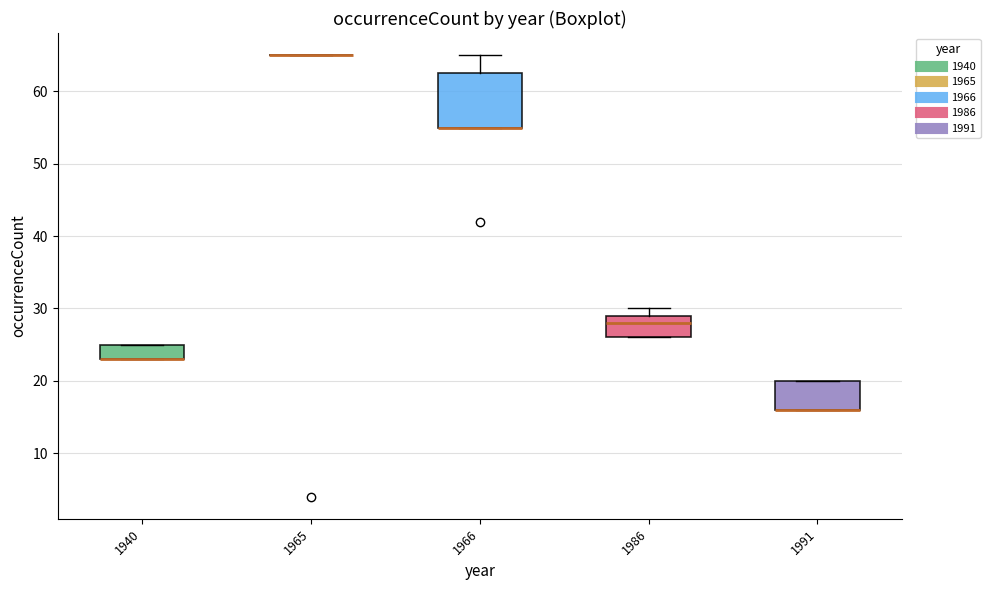

Reading left to right, read every box against the y-axis: the position of its median line, the range the box covers, and the ends of its whiskers. The values are not printed on the chart, so give them approximately, as read against the axis.

1940: median 23 (drawn on the box's lower edge), box 23 to 25, whiskers 23 to 25
1965: box collapsed to a line at 65, whiskers 65 to 65
1966: median 55 (drawn on the box's lower edge), box 55 to 63, whiskers 55 to 65
1986: median 28, box 26 to 29, whiskers 26 to 30
1991: median 16 (drawn on the box's lower edge), box 16 to 20, whiskers 16 to 20